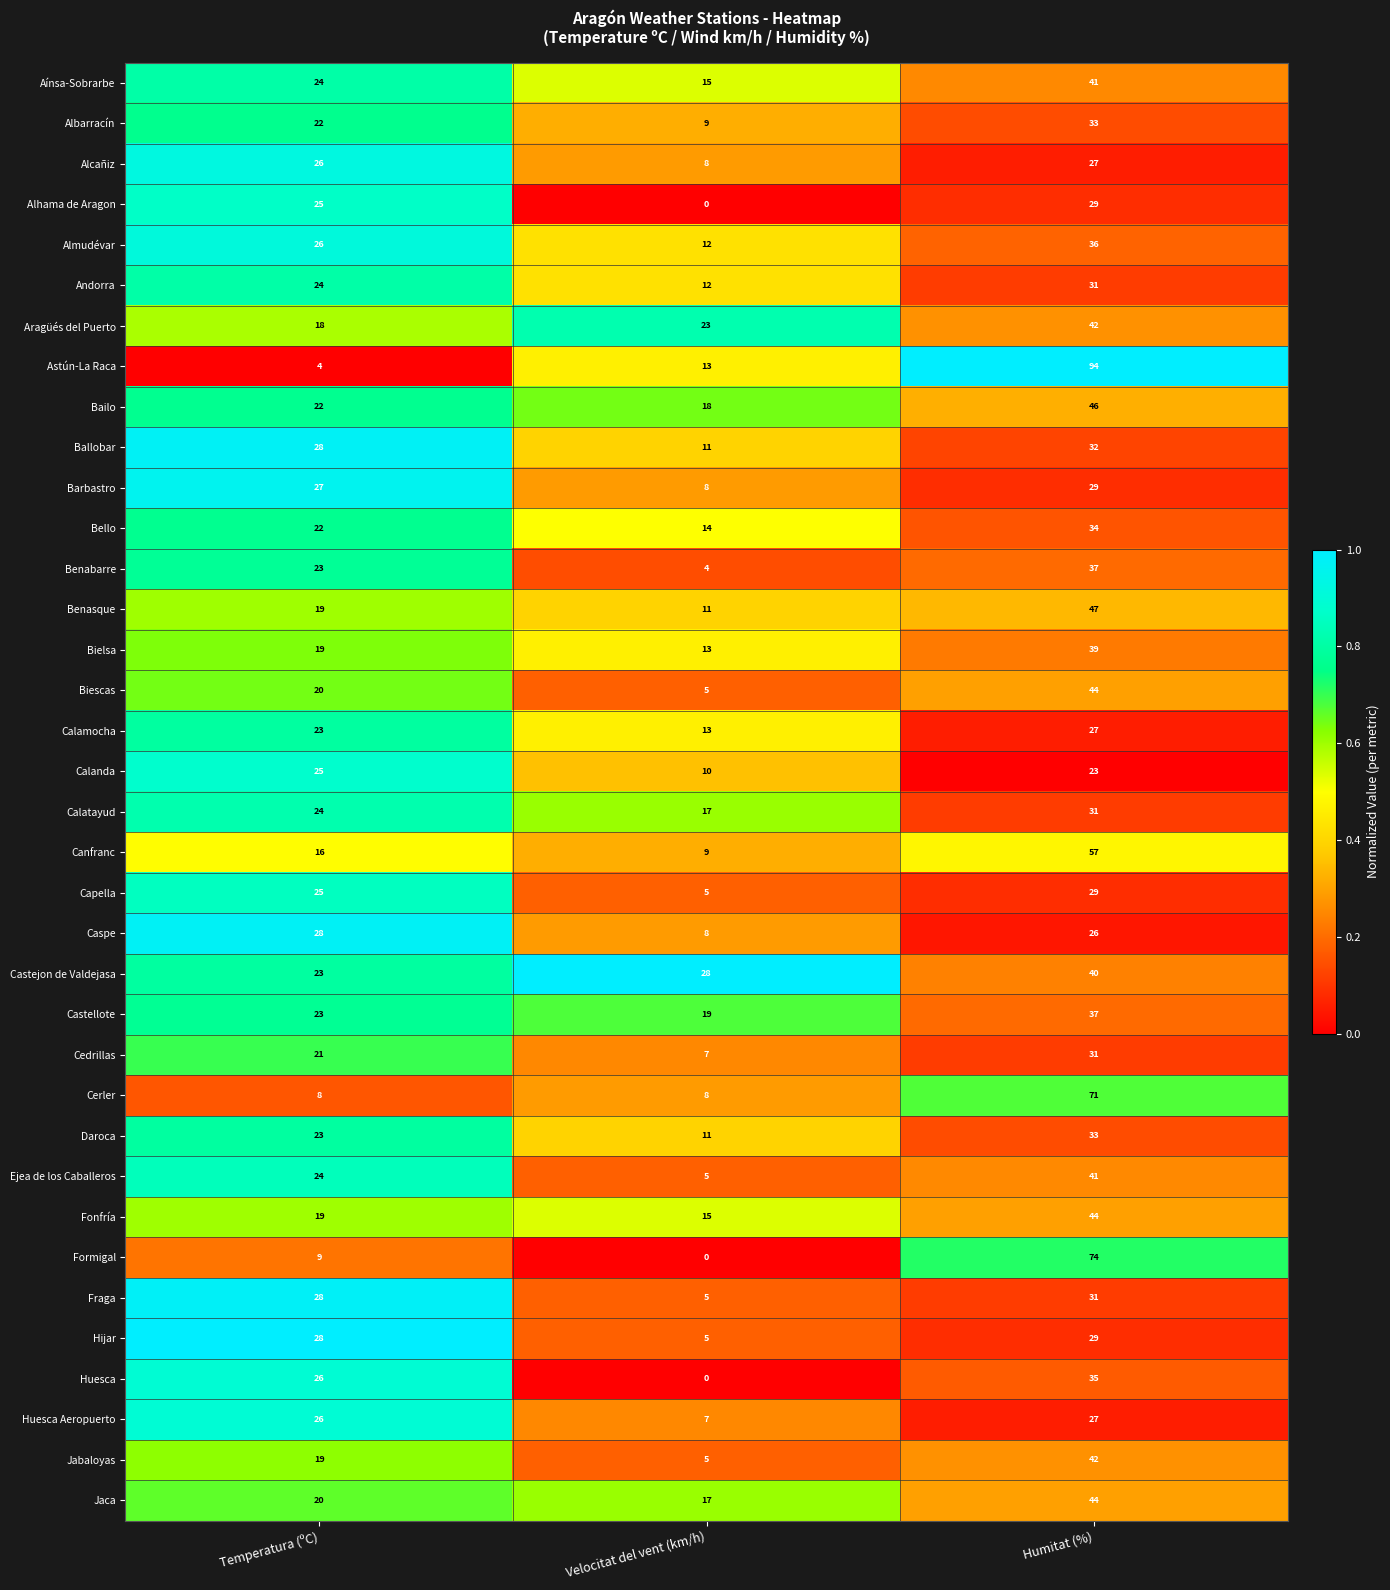

Which series has the widest spread of values?

Astún-La Raca